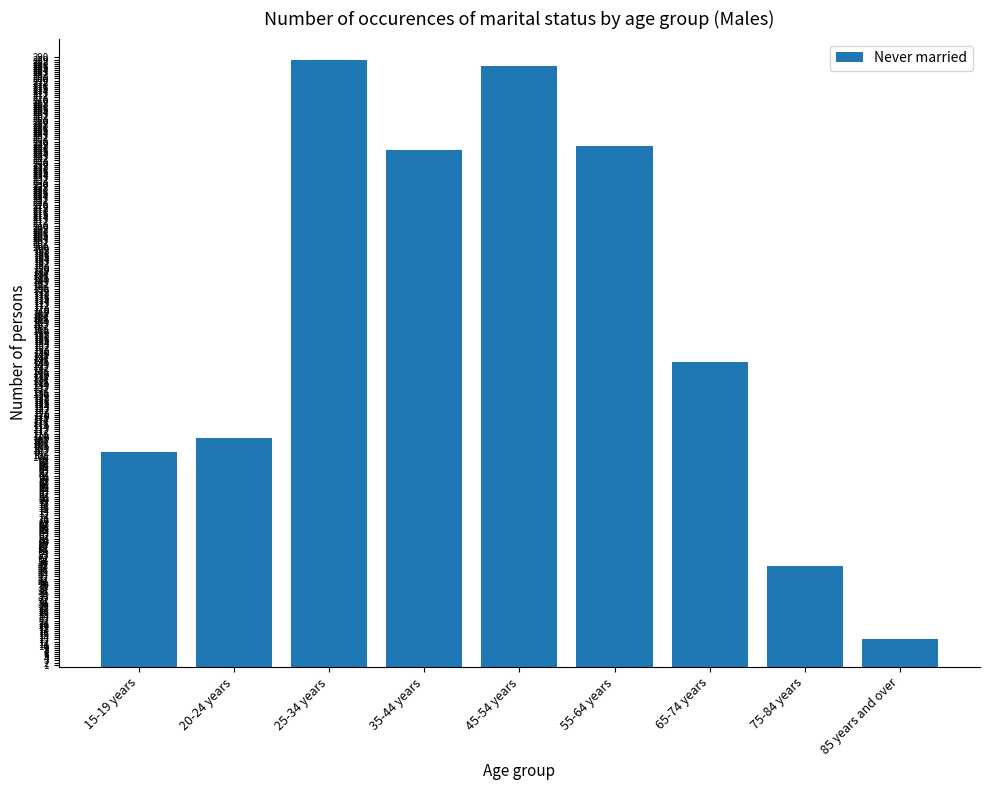

Does the chart contain stacked bars?

No